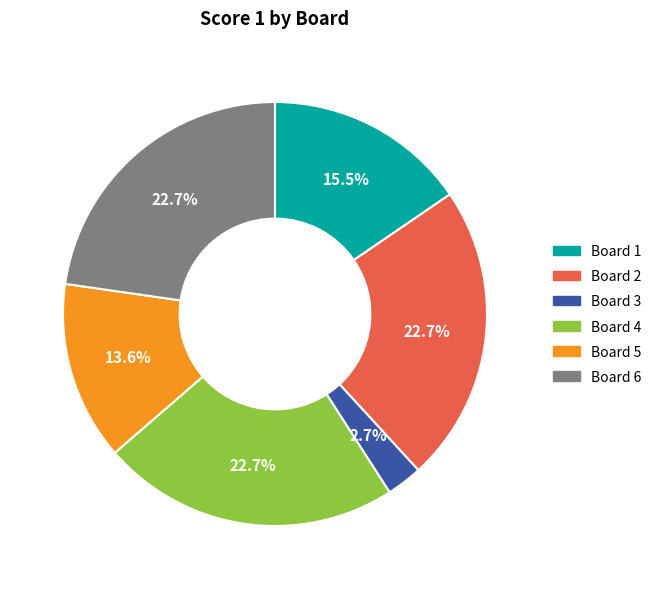

Which has a higher value, Board 2 or Board 5?

Board 2